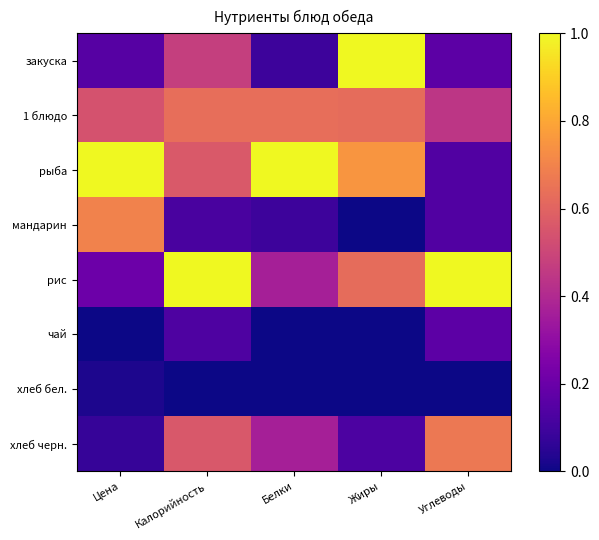

Which series has the largest range (max minus min)?

закуска